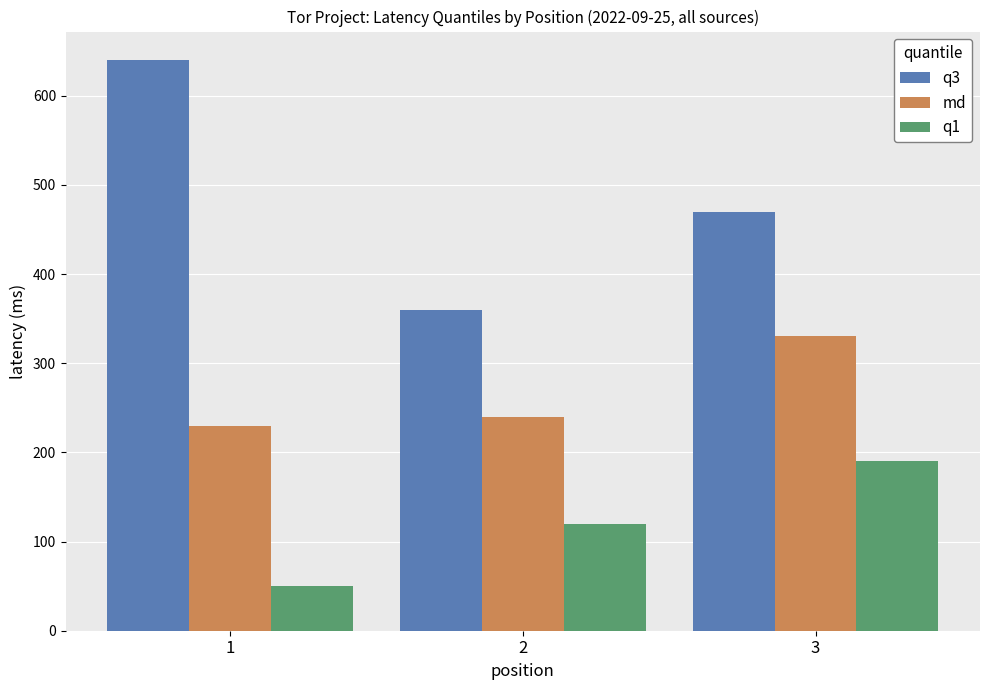

Which series has the widest spread of values?

q3